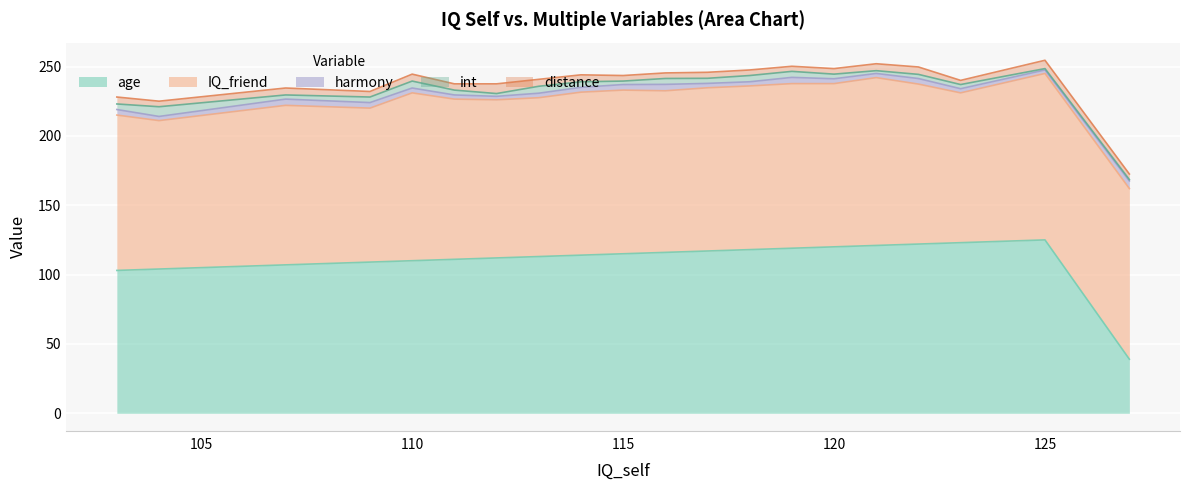

What is the highest value of the age series?

125.0